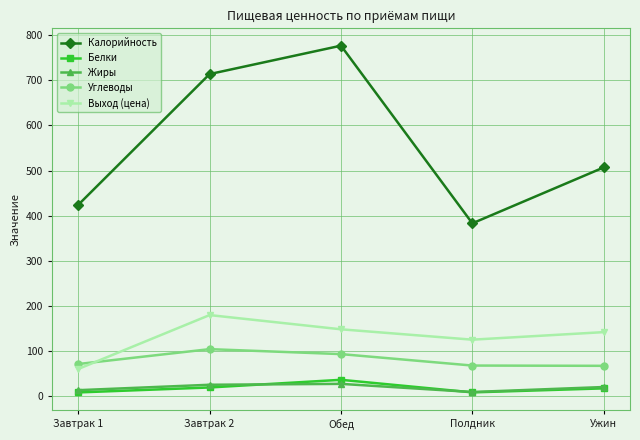

After their last crossing, which series has the higher values: Белки or Жиры?

Жиры